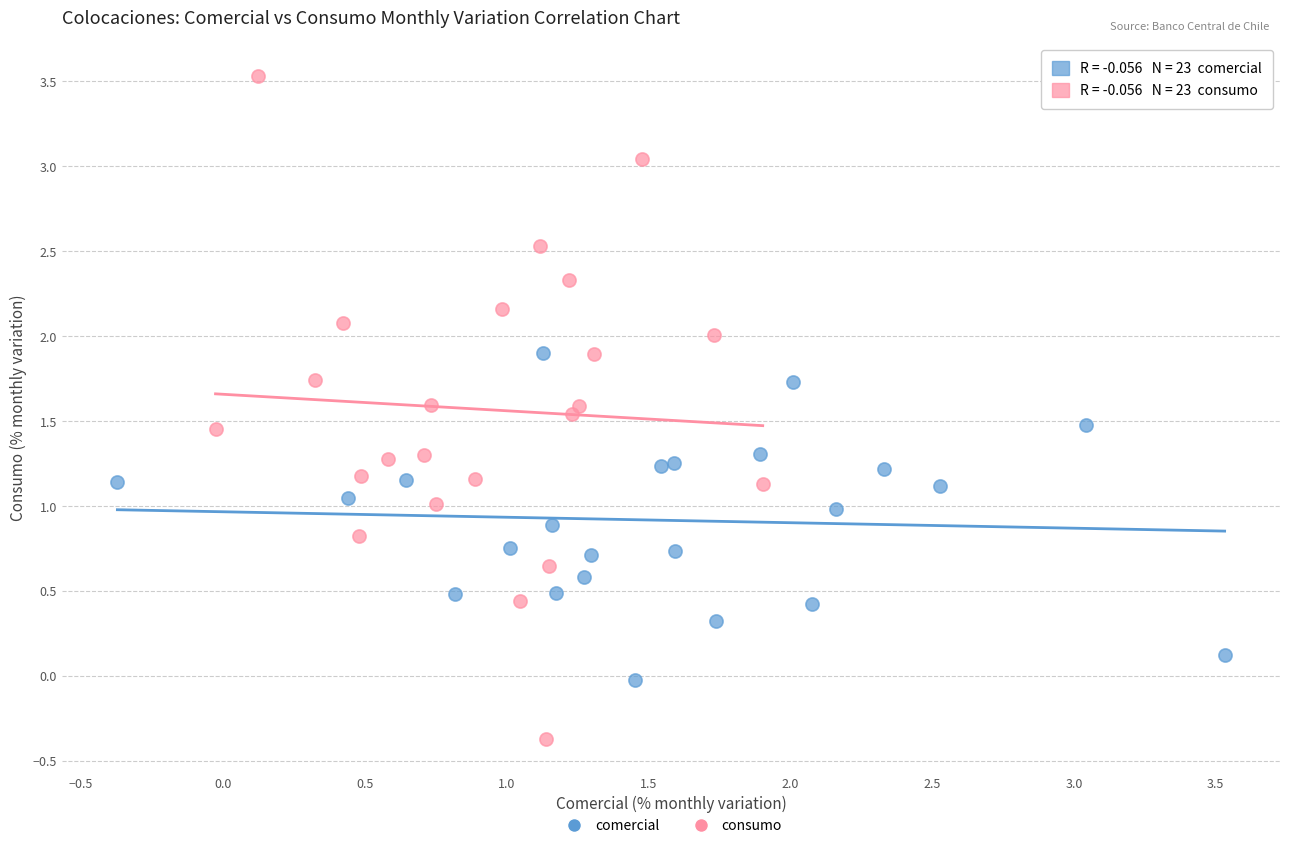

Which series has the largest Y range (max minus min)?

consumo